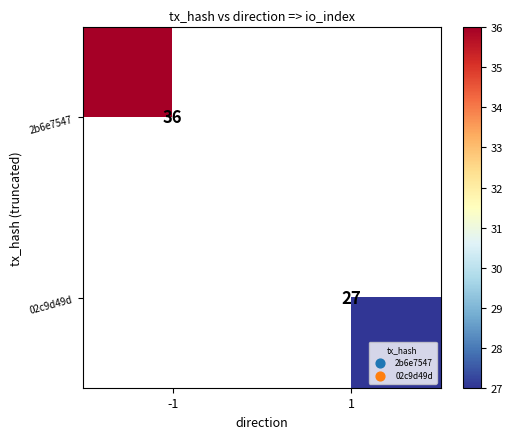

True or false: 02c9d49d has a value of 37 at 1.

False